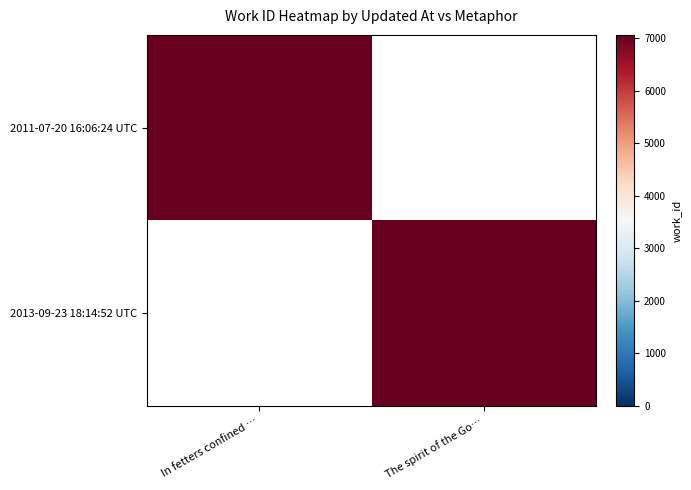

At how many categories does at least one series exceed 7033?

1